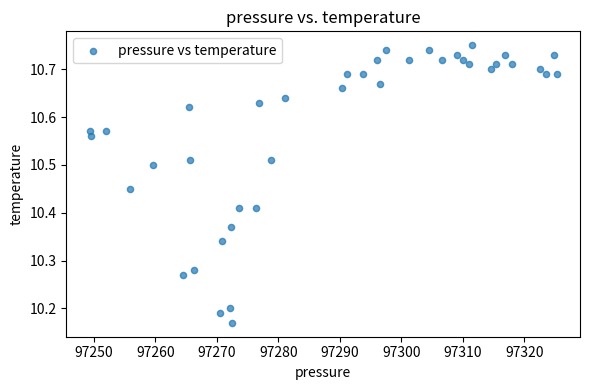

What is the range of Y values (max minus min)?

0.6